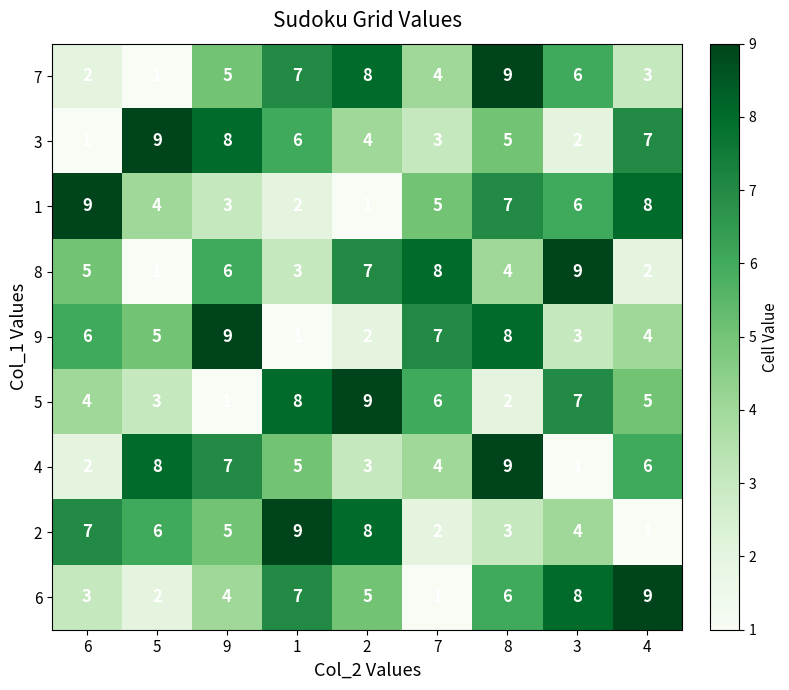

What is the sum of the 7 values at 8 and 3?

15